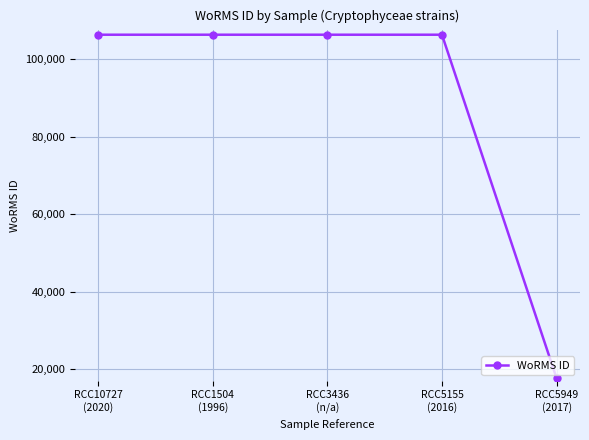

What is the minimum value shown in the chart?

17641